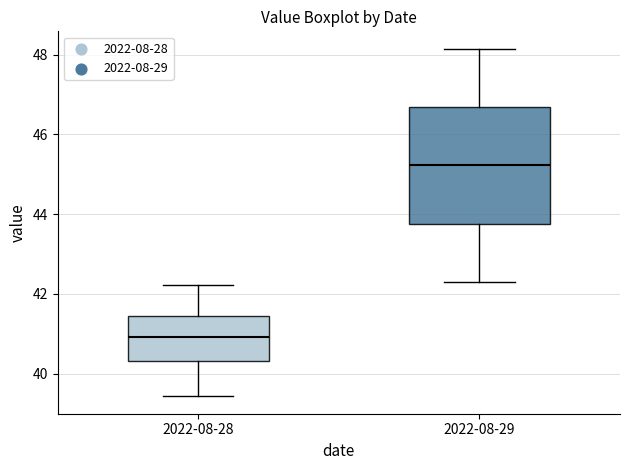

Which box has the highest median line?

2022-08-29